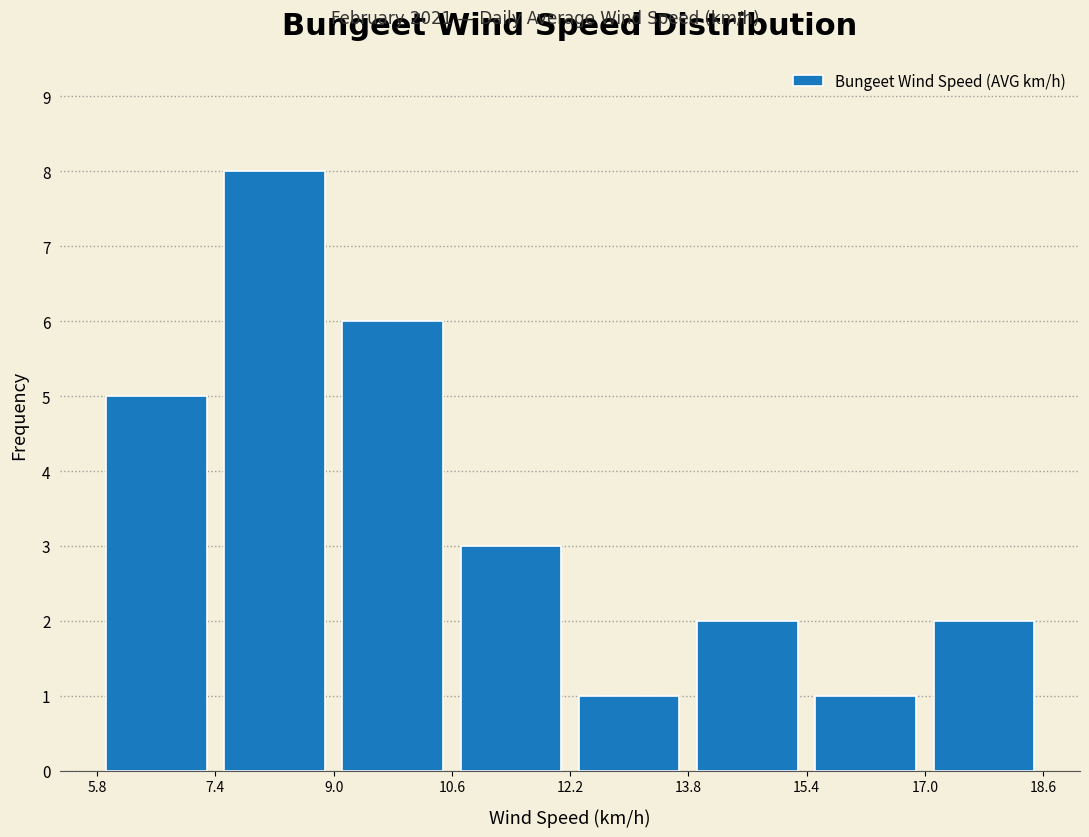

Reading left to right, transcribe this chart: for each bar, give the range it covers on the x-axis and its height. The values are not printed on the chart, so give them approximately, as read against the axis.

5.8 to 7.4: 5
7.4 to 9.0: 8
9.0 to 10.6: 6
10.6 to 12.2: 3
12.2 to 13.8: 1
13.8 to 15.4: 2
15.4 to 17.0: 1
17.0 to 18.6: 2